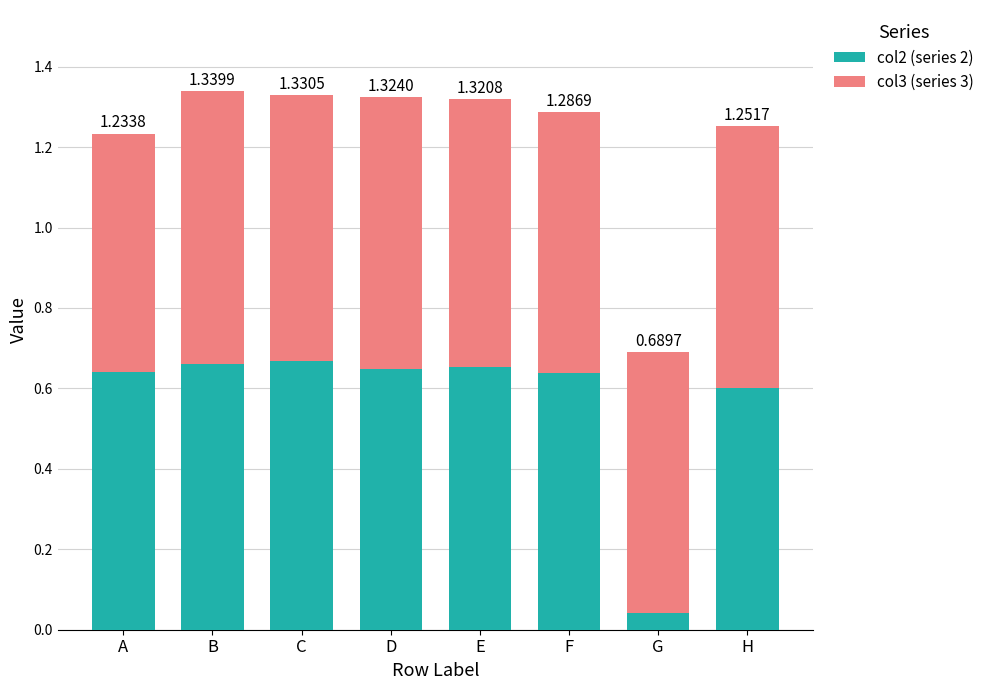

Rank the series by their average value, from highest to lowest.

col3 (series 3), col2 (series 2)